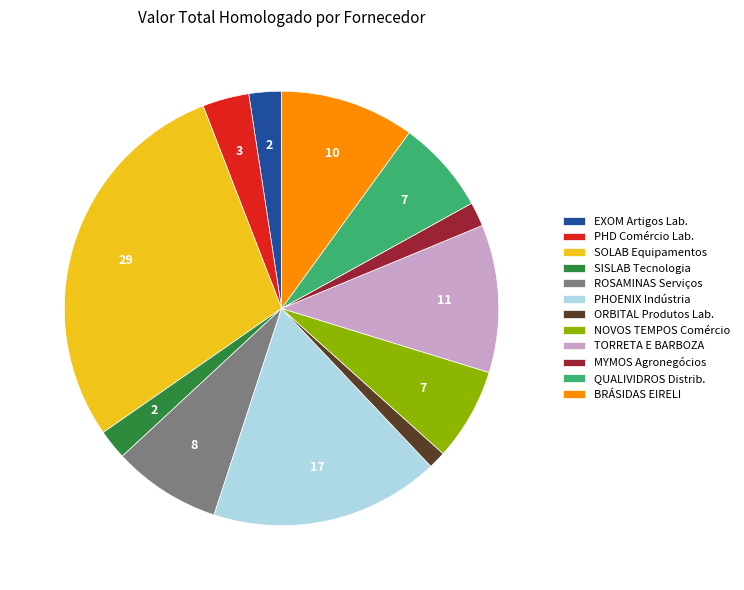

How many segments does this pie chart have?

12